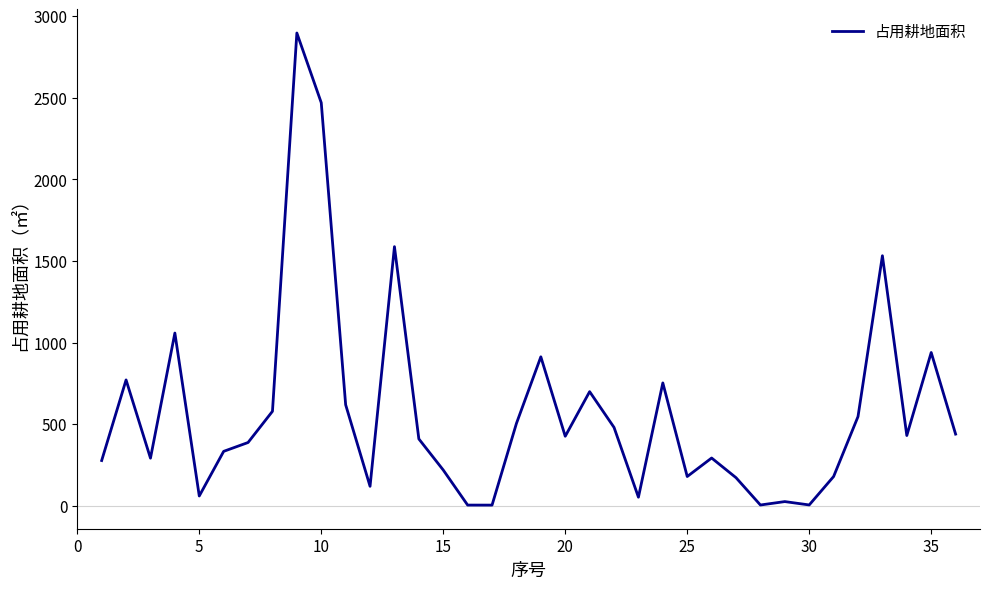

Does the chart have visible grid lines?

No